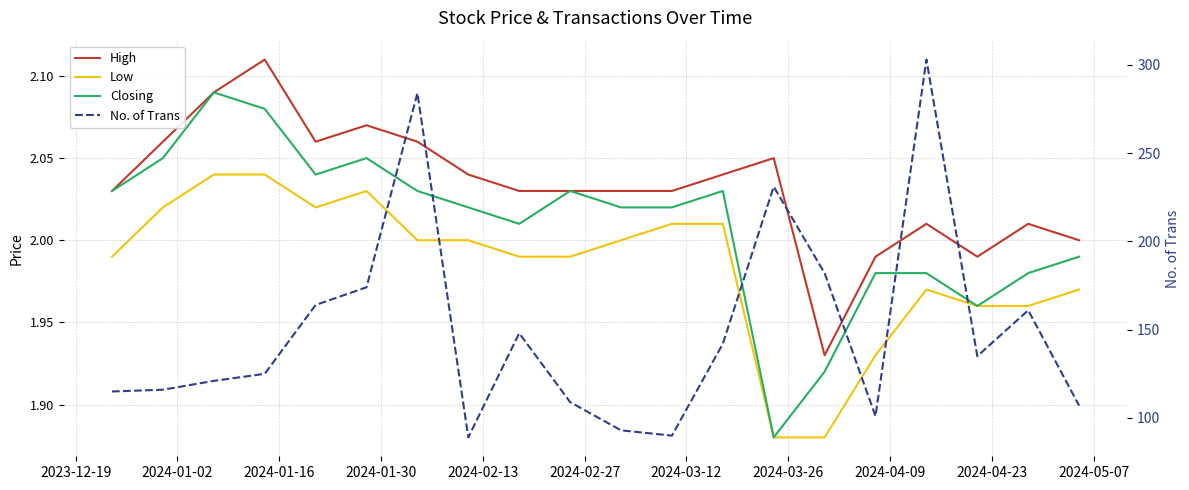

What is the sum of all Closing values?

40.2